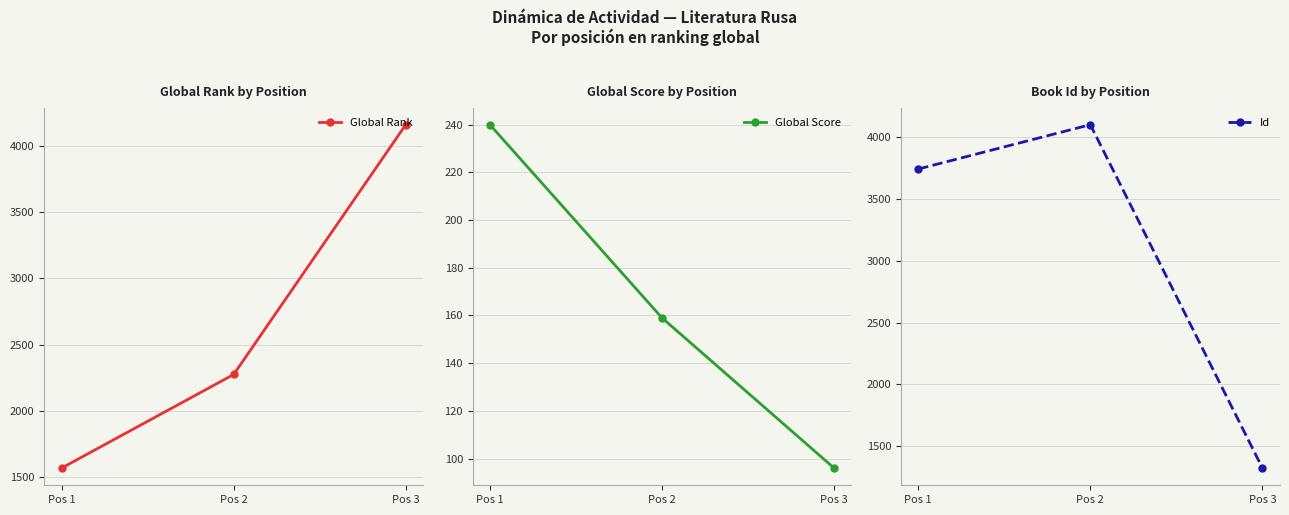

What is the smallest value displayed?

96